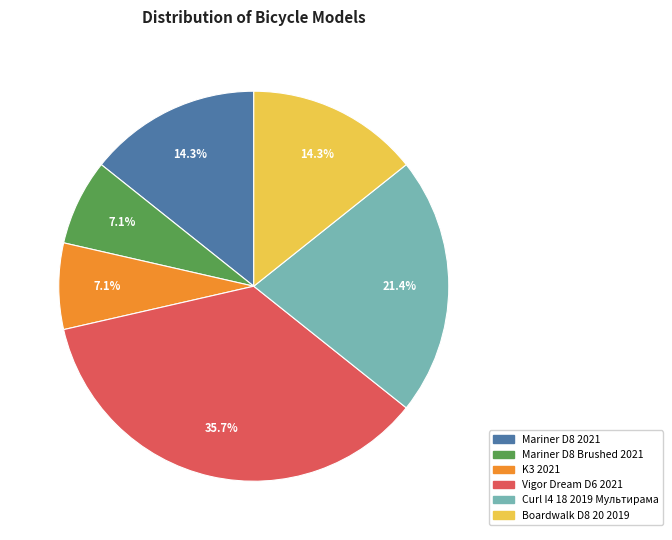

What is the ratio of the value at Vigor Dream D6 2021 to the value at Boardwalk D8 20 2019?

2.5